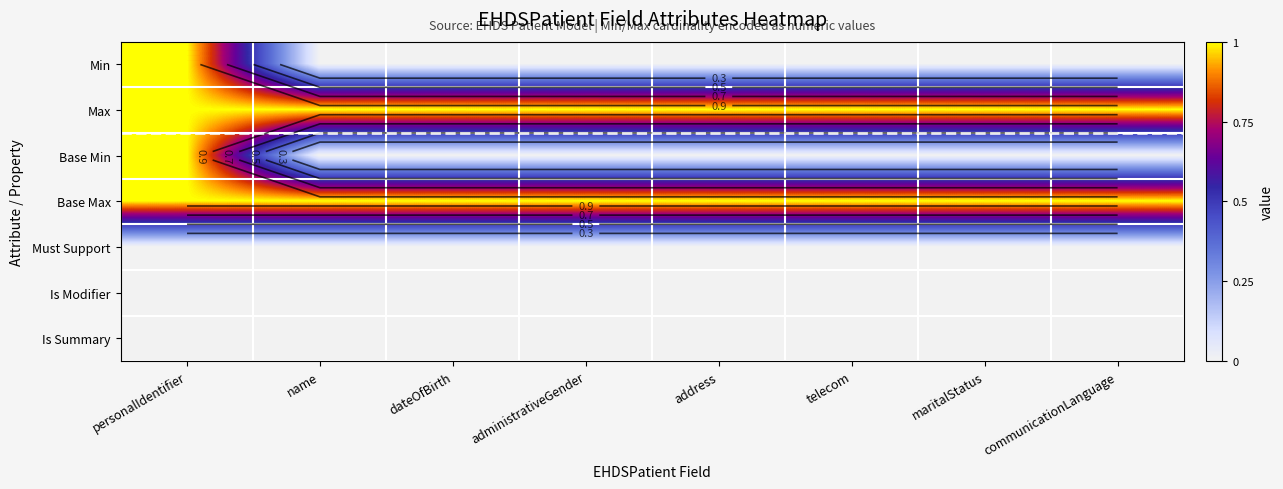

Is it true that Min equals 0 at telecom?

False